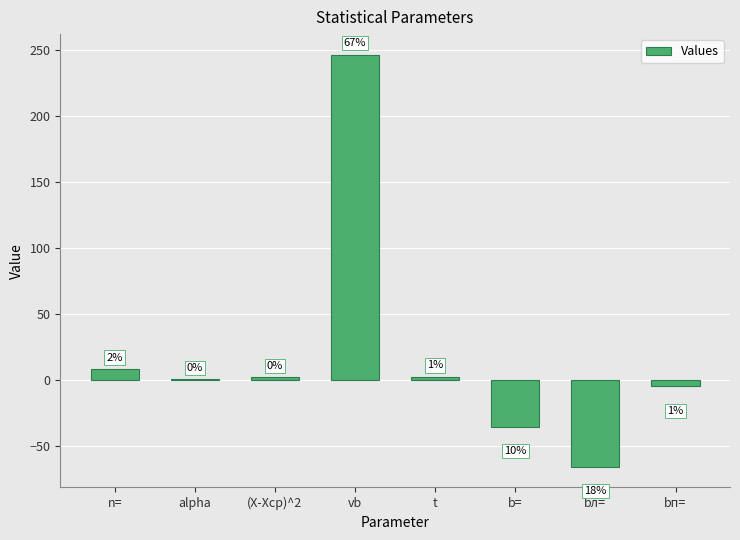

How many positive values are there?

5